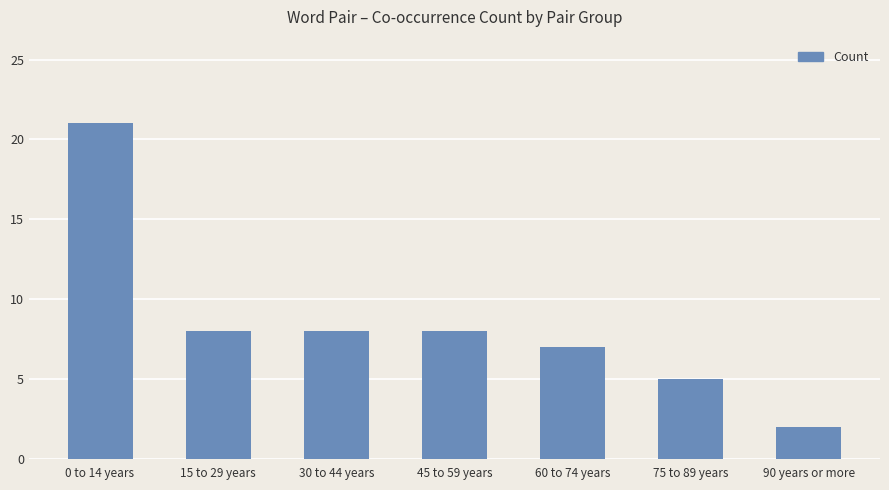

Which category has the highest value across all series?

0 to 14 years